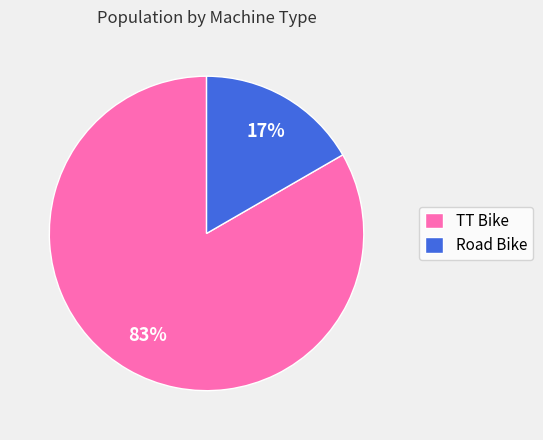

Between Road Bike and TT Bike, which is larger?

TT Bike